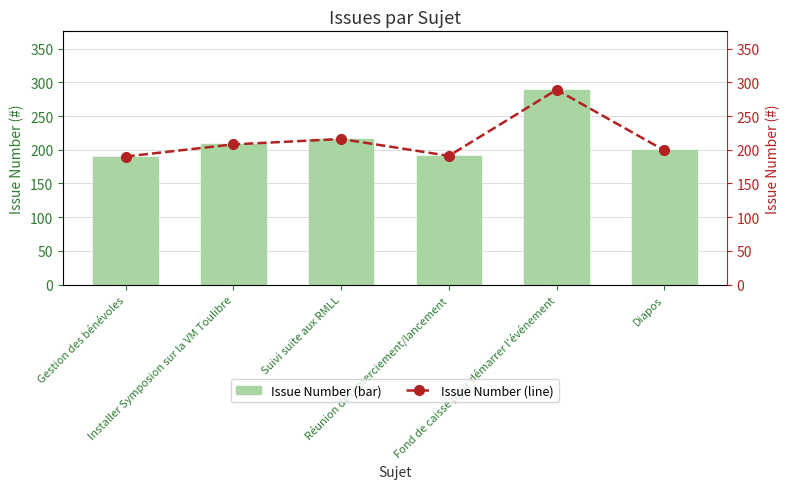

How many data points in Issue Number (line) are above 208?

2